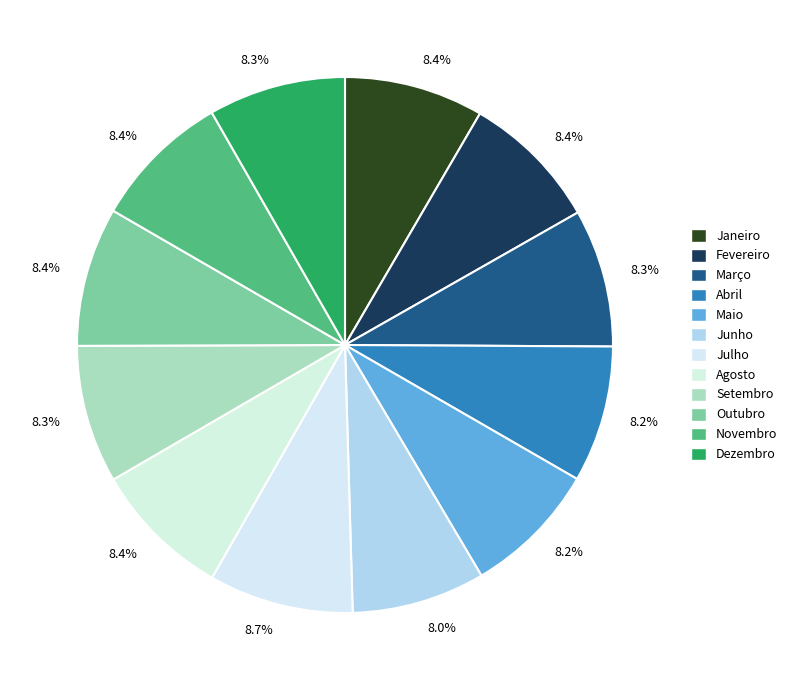

Count the number of slices in the pie.

12